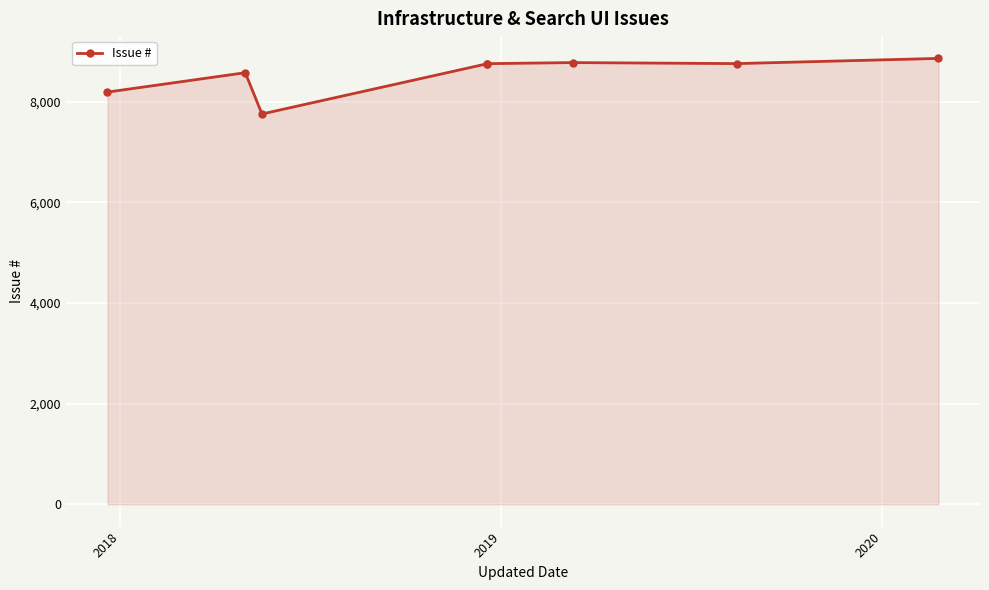

Where is the first local maximum?

2018